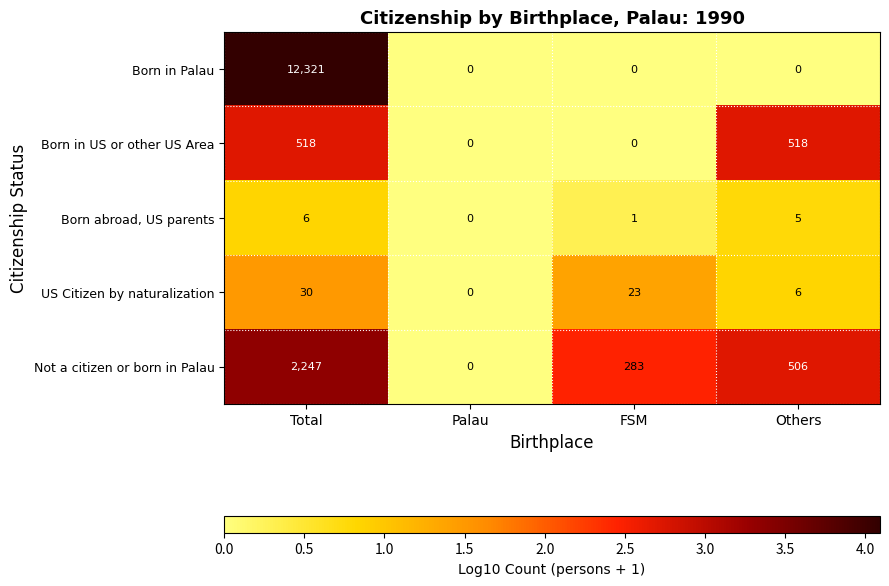

At which category is the sum across all series the highest?

Total